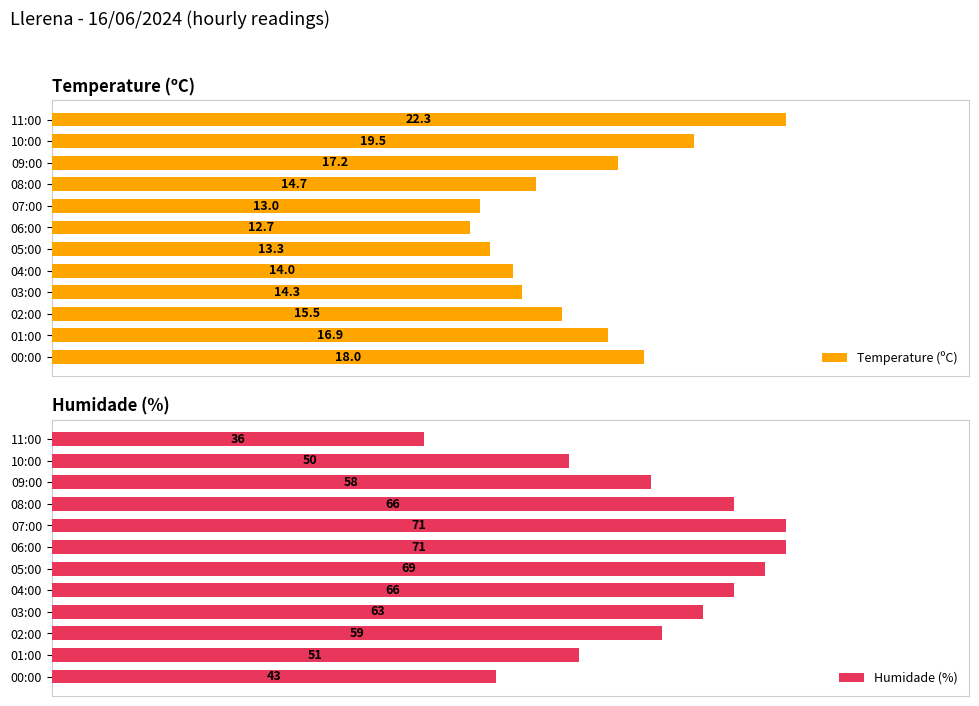

Rank the categories by Temperature (ºC) value from highest to lowest.

11:00, 10:00, 00:00, 09:00, 01:00, 02:00, 08:00, 03:00, 04:00, 05:00, 07:00, 06:00